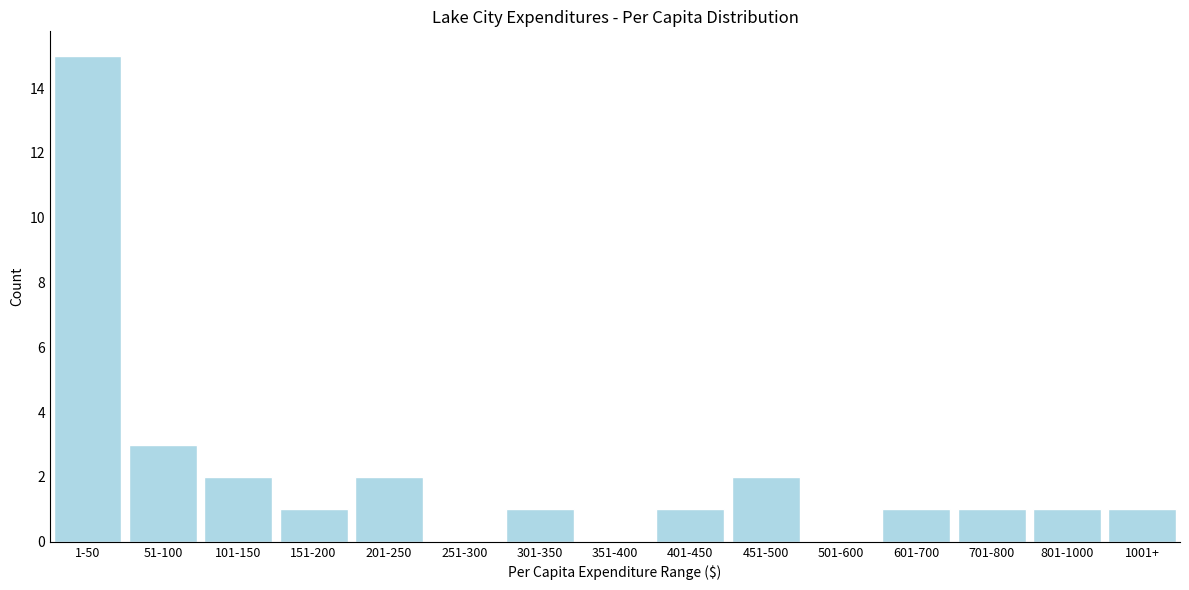

Reading left to right, transcribe all the data shown in this chart.

1-50=15	51-100=3	101-150=2	151-200=1	201-250=2	251-300=0	301-350=1	351-400=0	401-450=1	451-500=2	501-600=0	601-700=1	701-800=1	801-1000=1	1001+=1